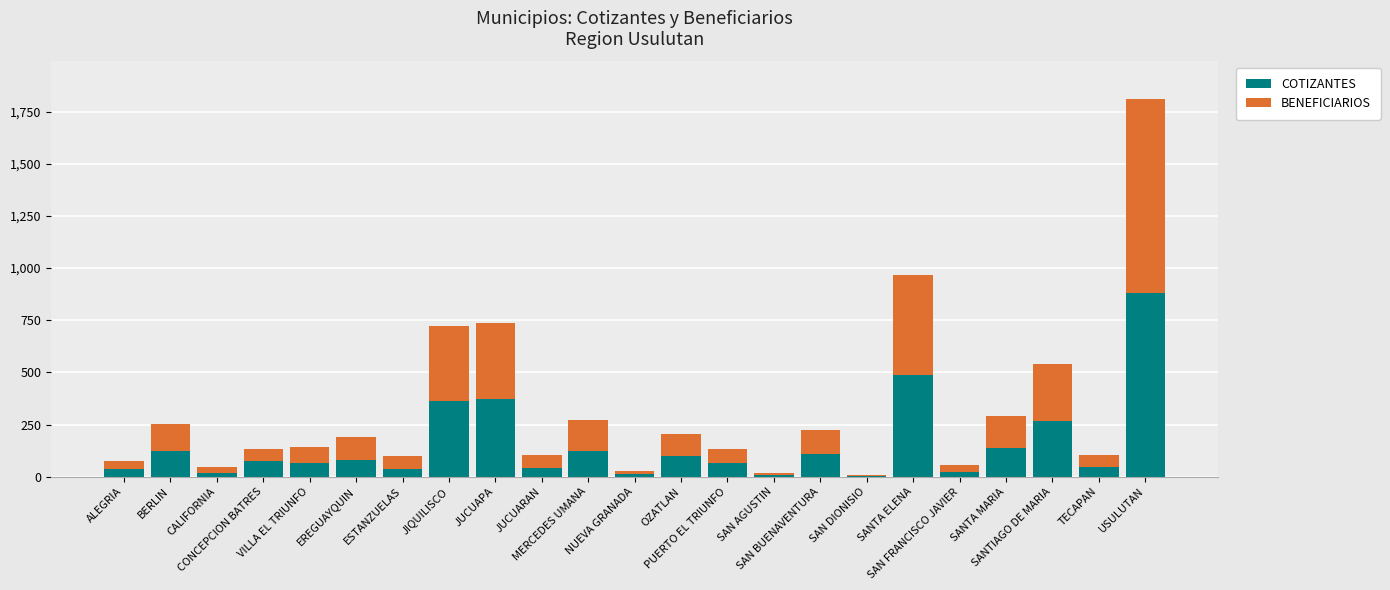

What is the maximum value for COTIZANTES?

878